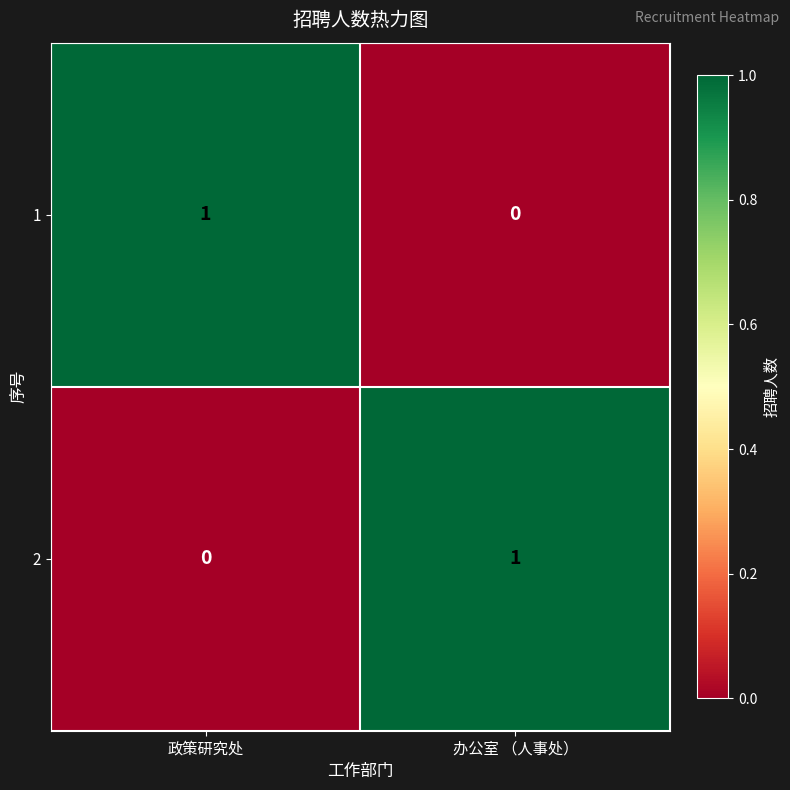

Which category has the lowest value in the 2 series?

政策研究处